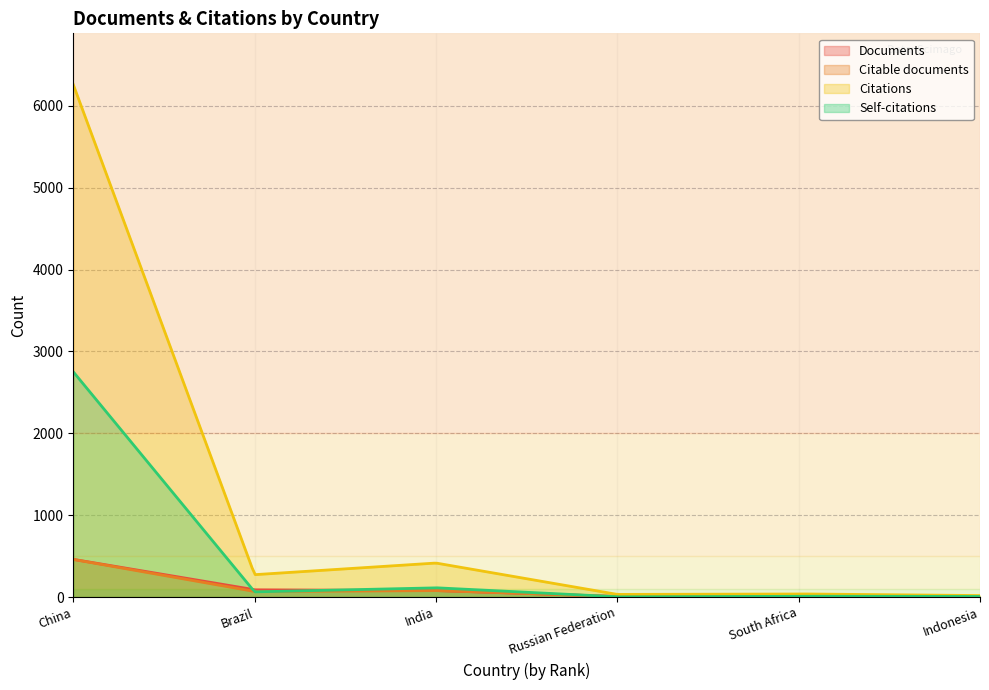

What is the label of the 2nd point from the right?

South Africa